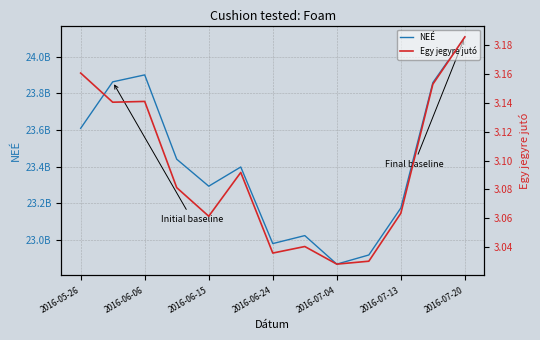

At which label does NEÉ reach its peak?

2016-07-20